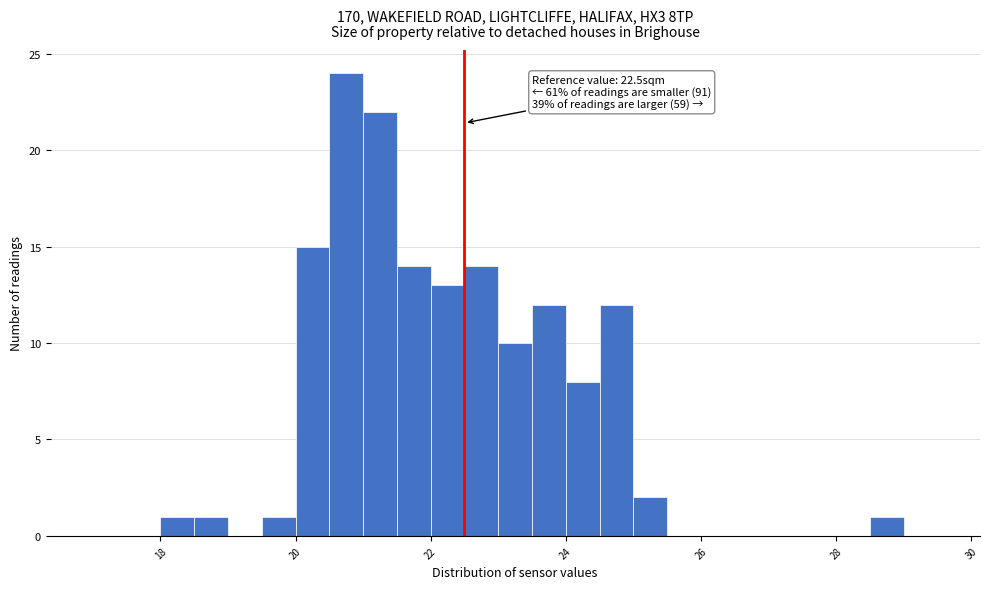

Around what value on the x-axis is the tallest bar? Give the approximate position of its centre, as read against the axis.

20.8